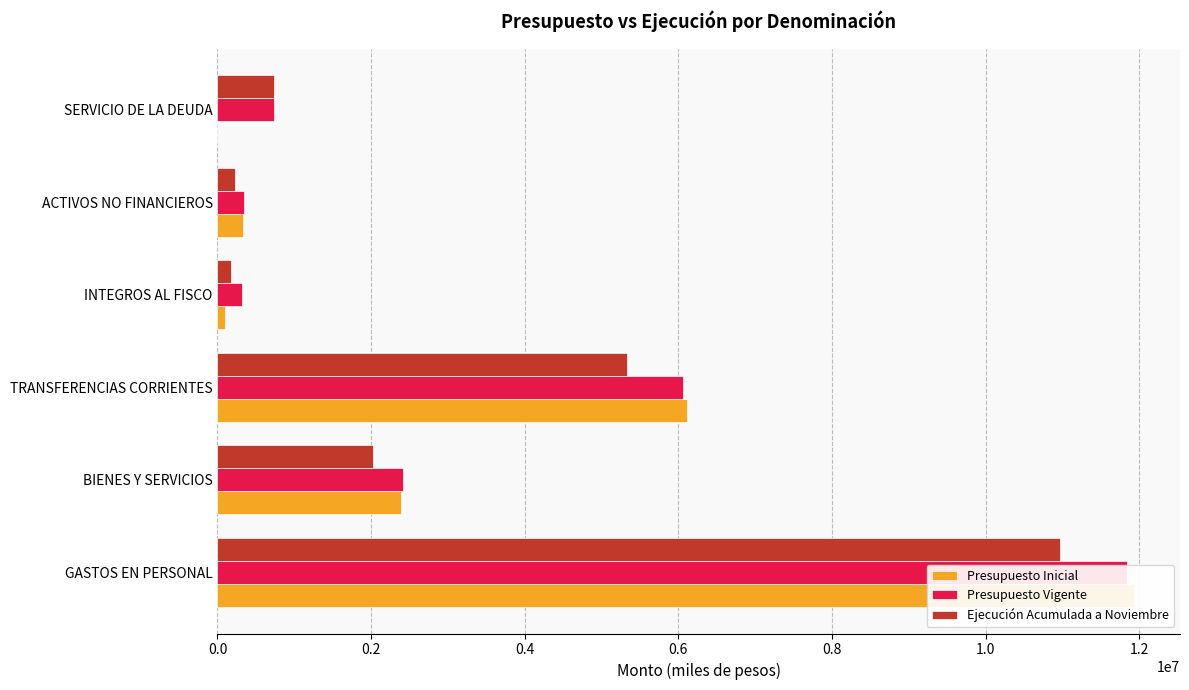

Which series has the largest total across all categories?

Presupuesto Vigente